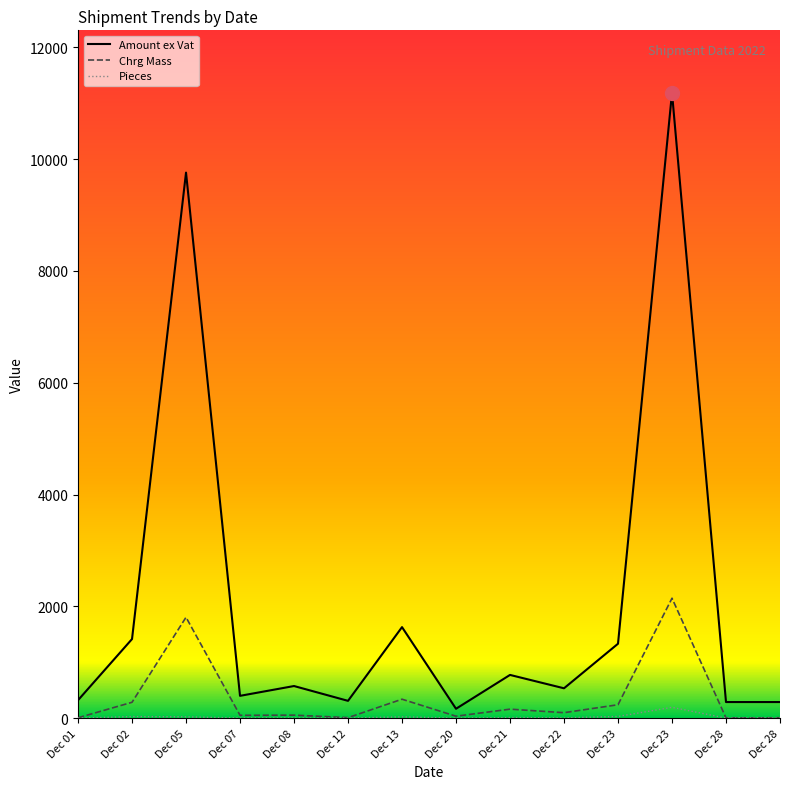

Which series has the largest total across all categories?

Amount ex Vat